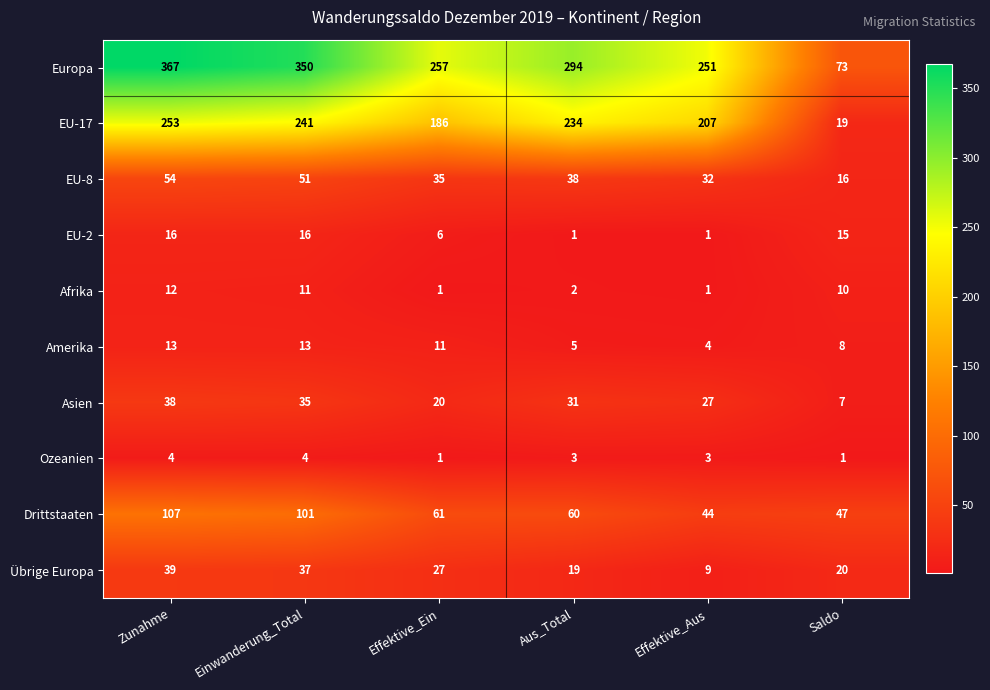

Which category has the highest value across all series?

Zunahme